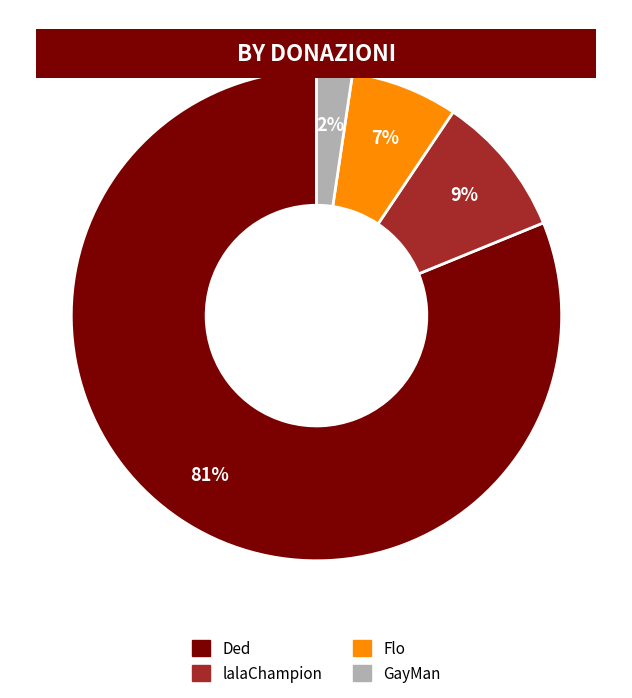

Is there any slice that represents more than half of the pie?

Yes